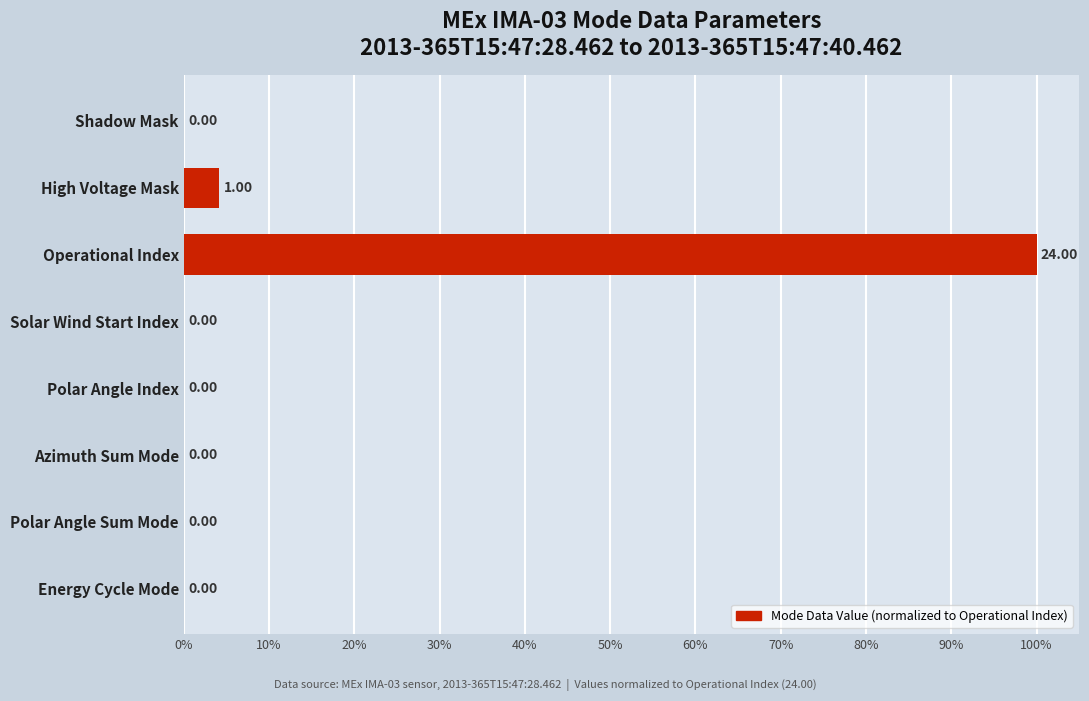

At which label is the value closest to 50?

High Voltage Mask